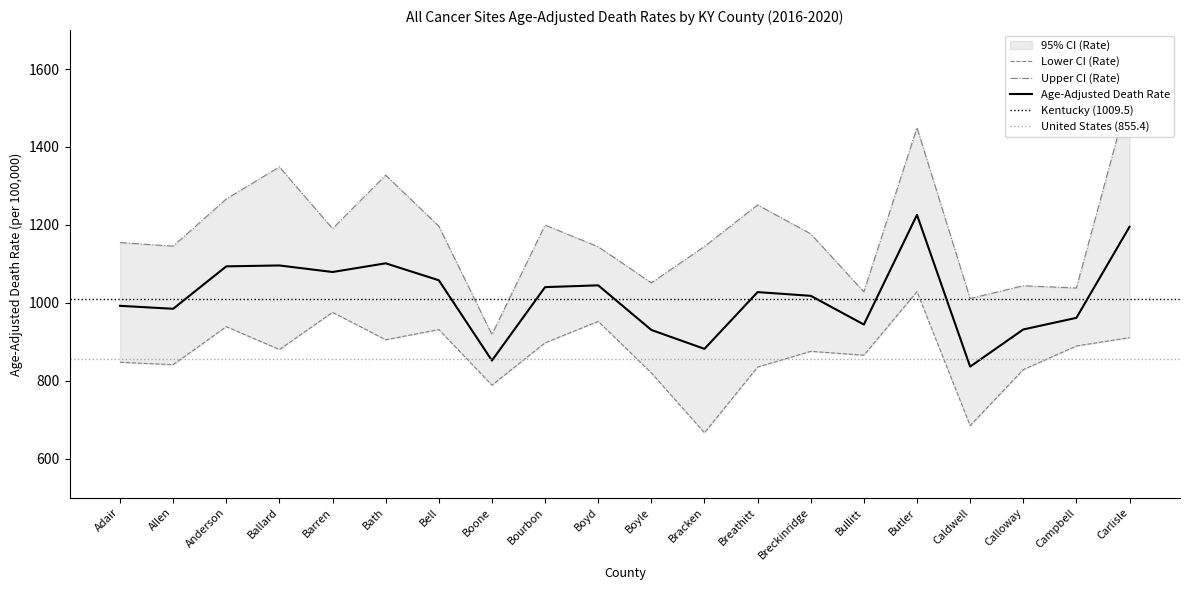

Which series has the largest range (max minus min)?

Upper CI (Rate)